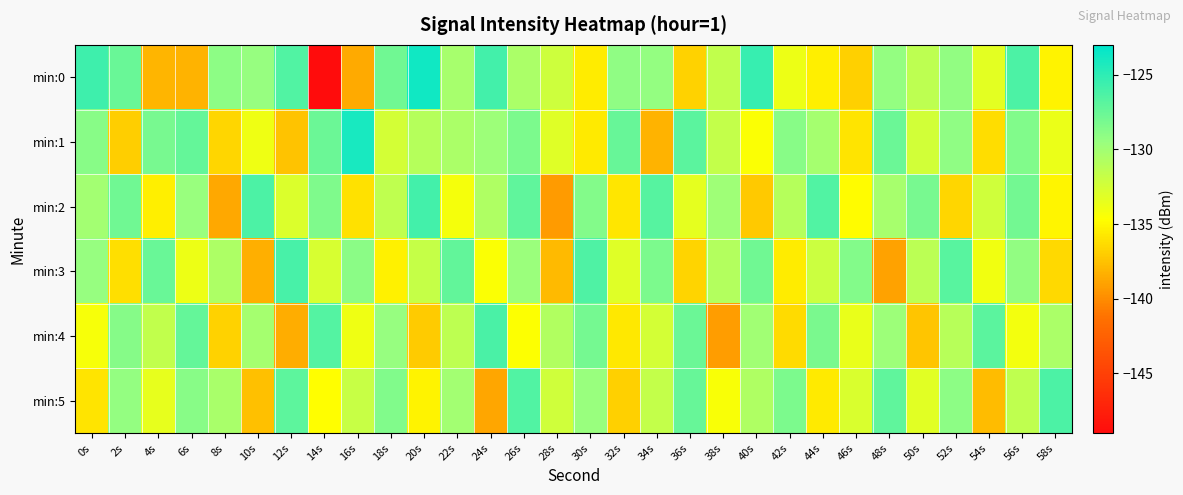

What is the difference between the highest and lowest values at 6s?

10.9